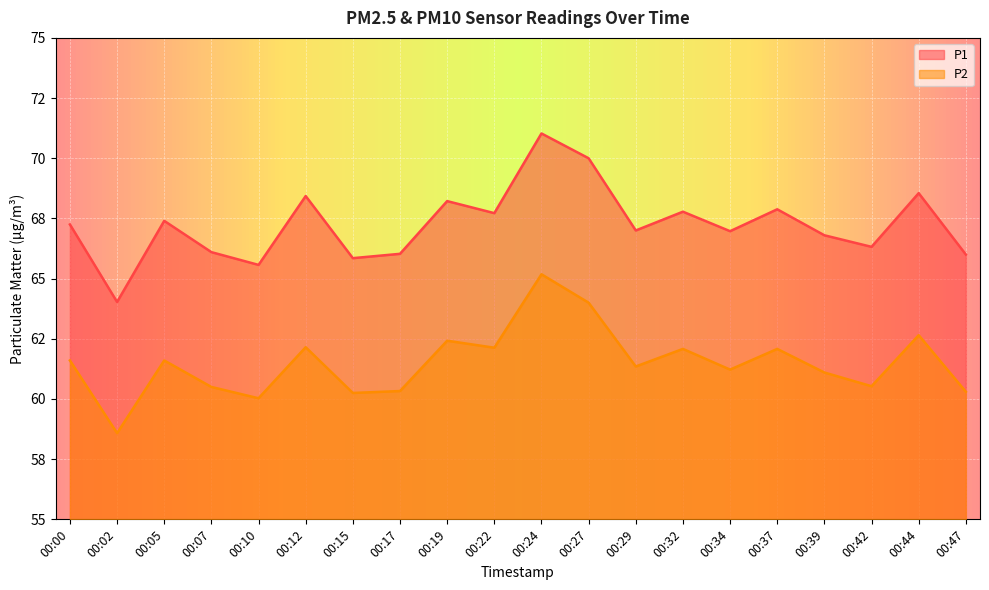

True or false: P1 and P2 cross at least once.

False